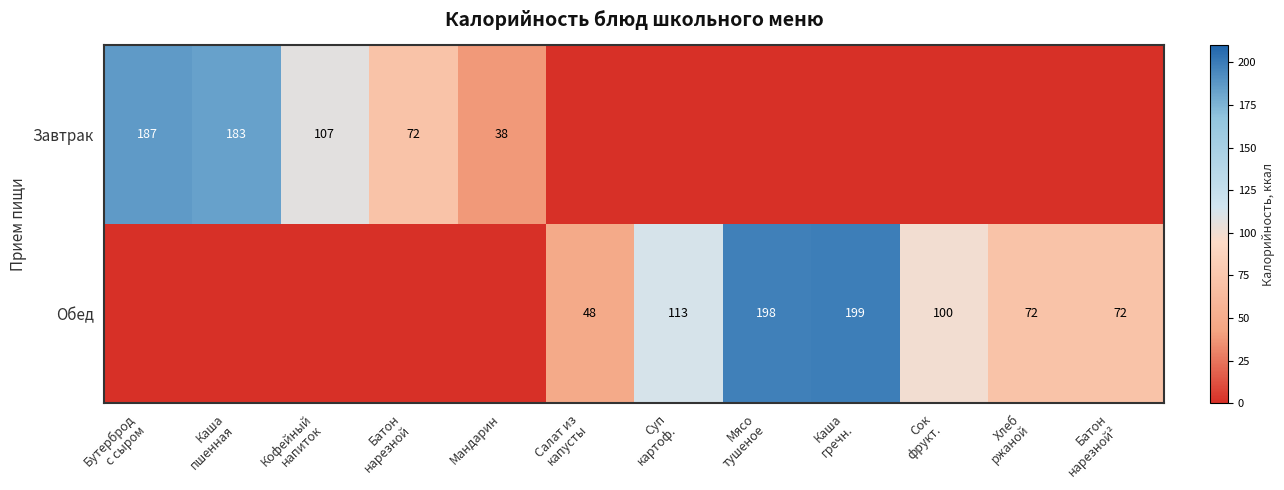

Which series has the largest total across all categories?

Обед